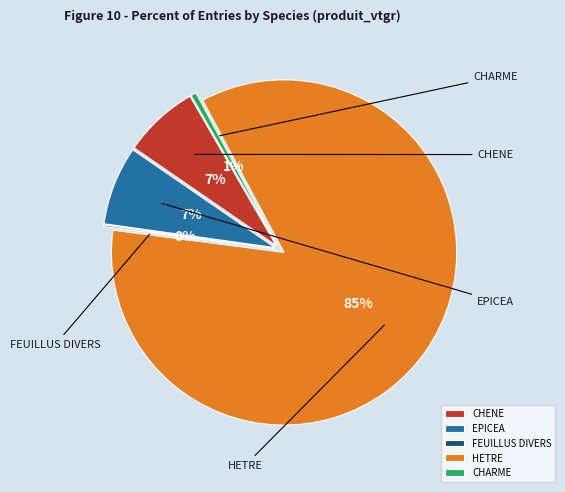

To the nearest percent, what is the difference between the largest and smallest slice percentages?

85%